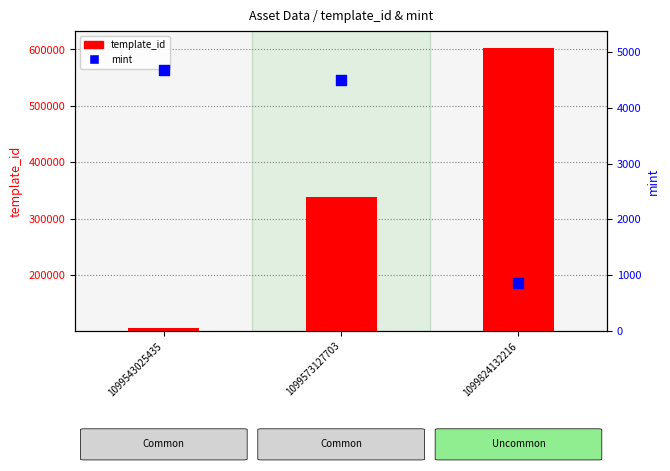

Which series has the largest total across all categories?

template_id